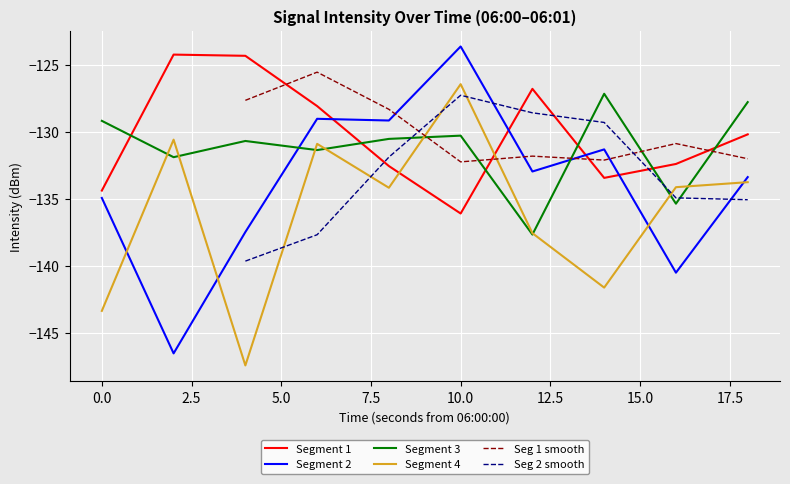

Which series ends up on top after the final intersection of Segment 4 and Segment 1?

Segment 1